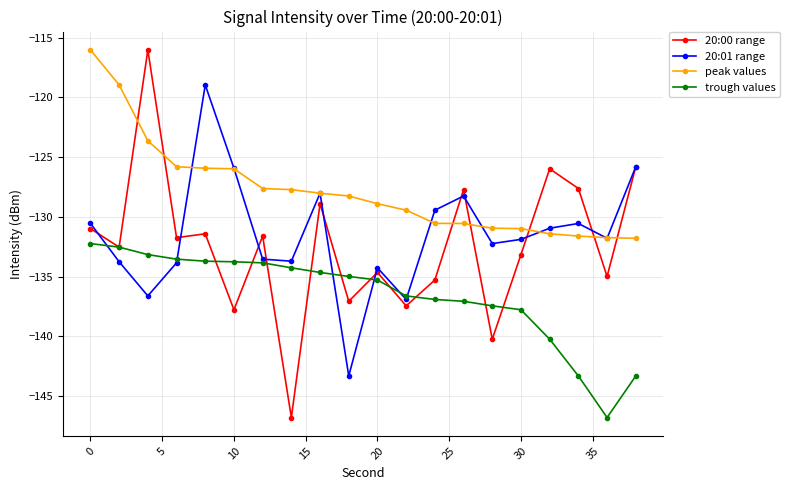

True or false: peak values and 20:00 range cross at least once.

True